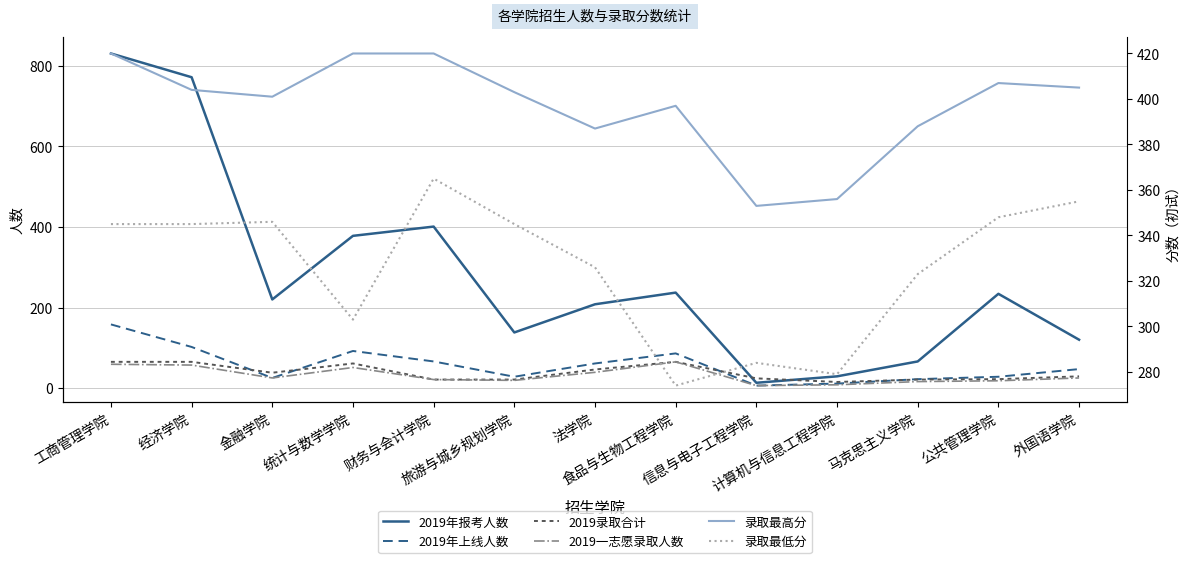

True or false: 录取最低分 and 2019年上线人数 cross at least once.

False